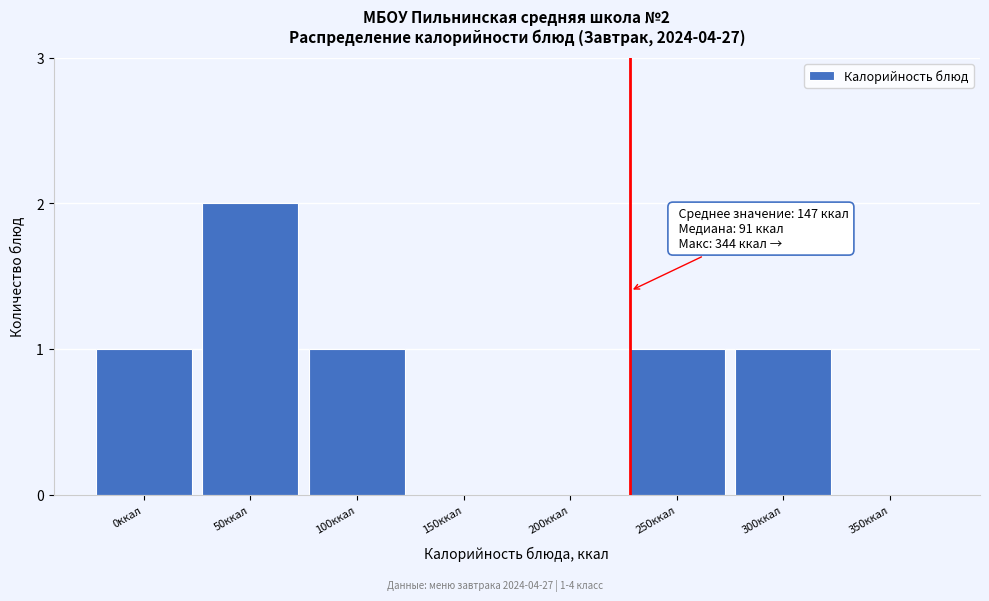

Reading left to right, what are all the values shown in this chart?

0ккал=1	50ккал=2	100ккал=1	150ккал=0	200ккал=0	250ккал=1	300ккал=1	350ккал=0